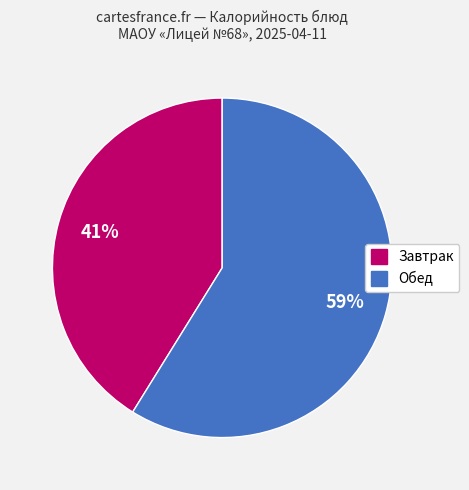

Count the number of slices in the pie.

2